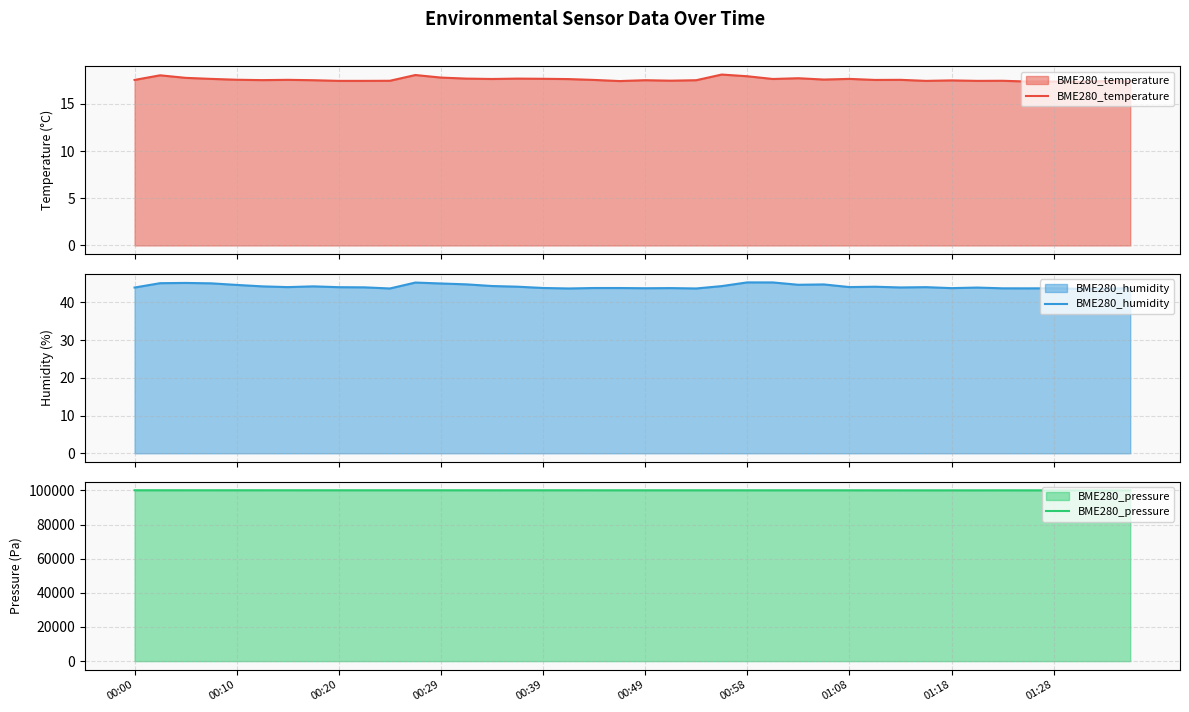

In BME280_humidity, how many points are lower than both neighbors (excluding endpoints)?

11